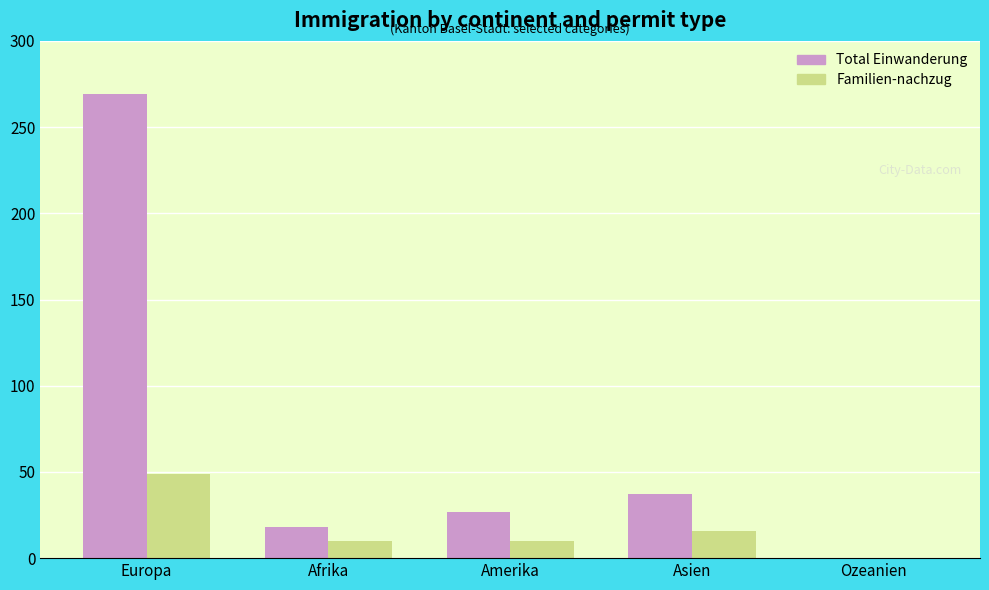

Which label corresponds to the largest value in the chart?

Europa